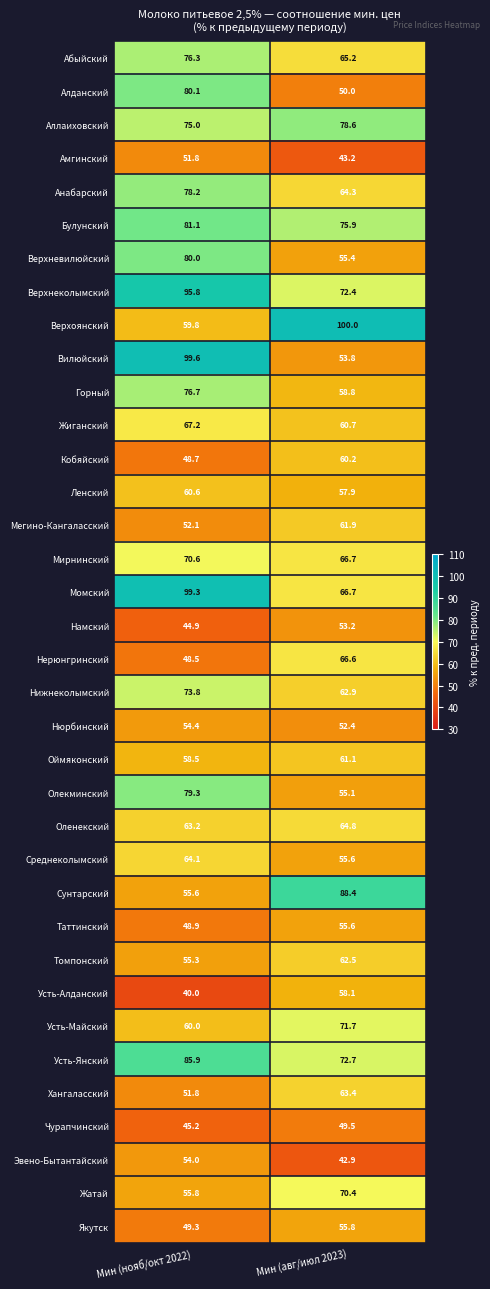

At how many categories does at least one series exceed 43?

2